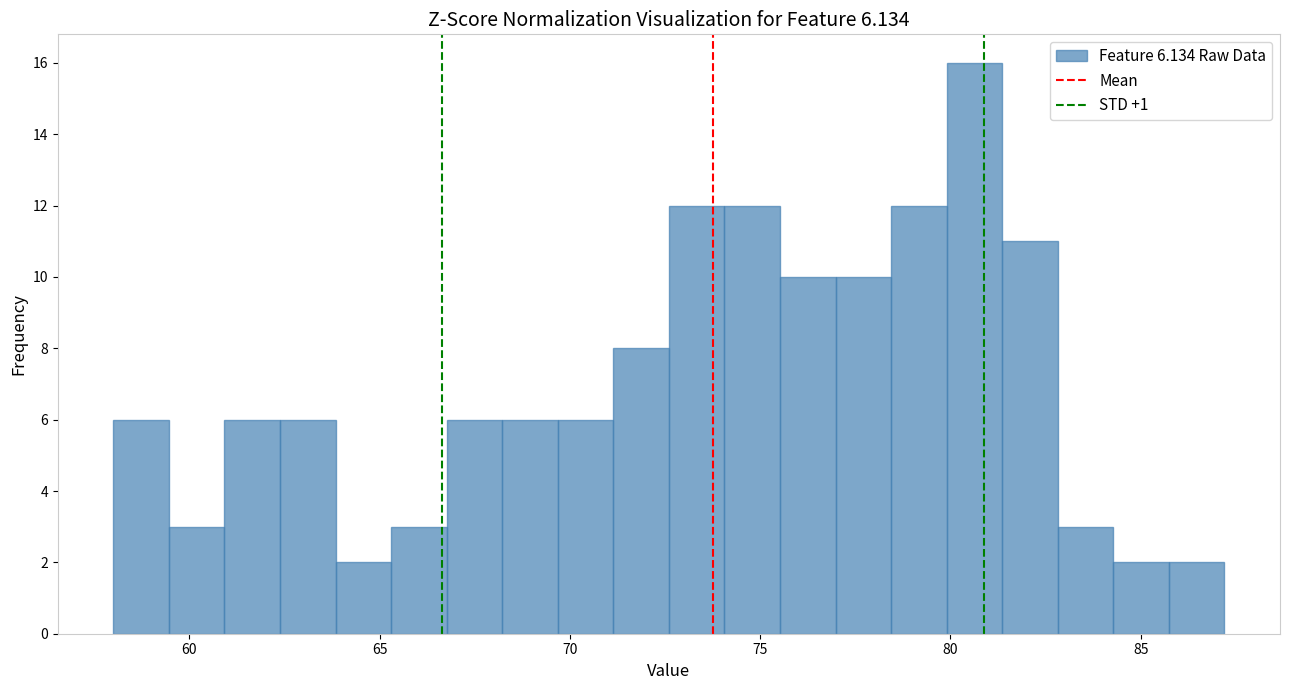

Around what value on the x-axis is the tallest bar? Give the approximate position of its centre, as read against the axis.

80.5